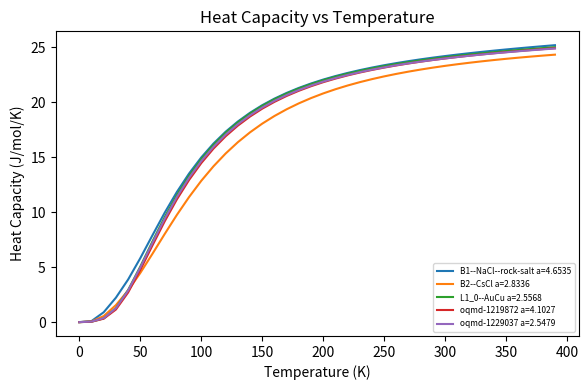

What is the maximum value shown in the chart?

25.2